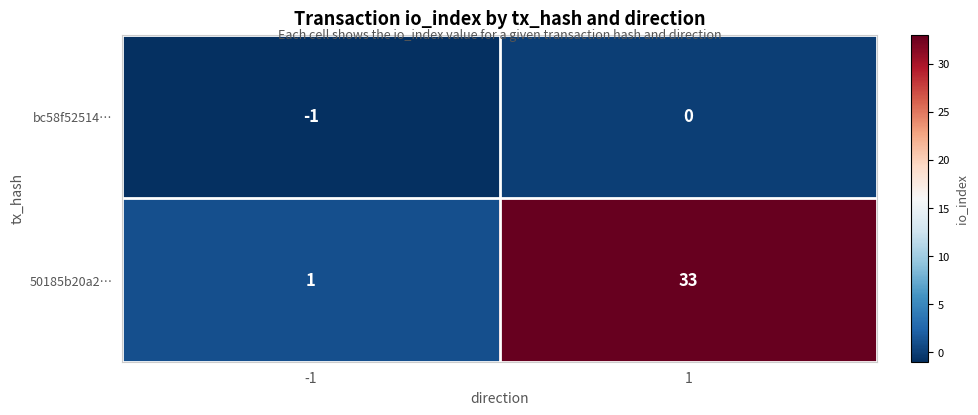

Is the value of bc58f52514… at 1 greater than the value of 50185b20a2… at 1?

No